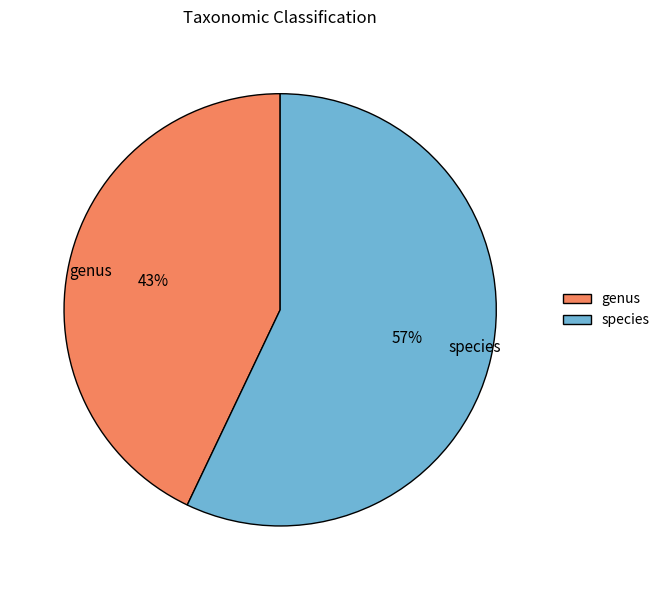

Rank the categories by value from lowest to highest.

genus, species